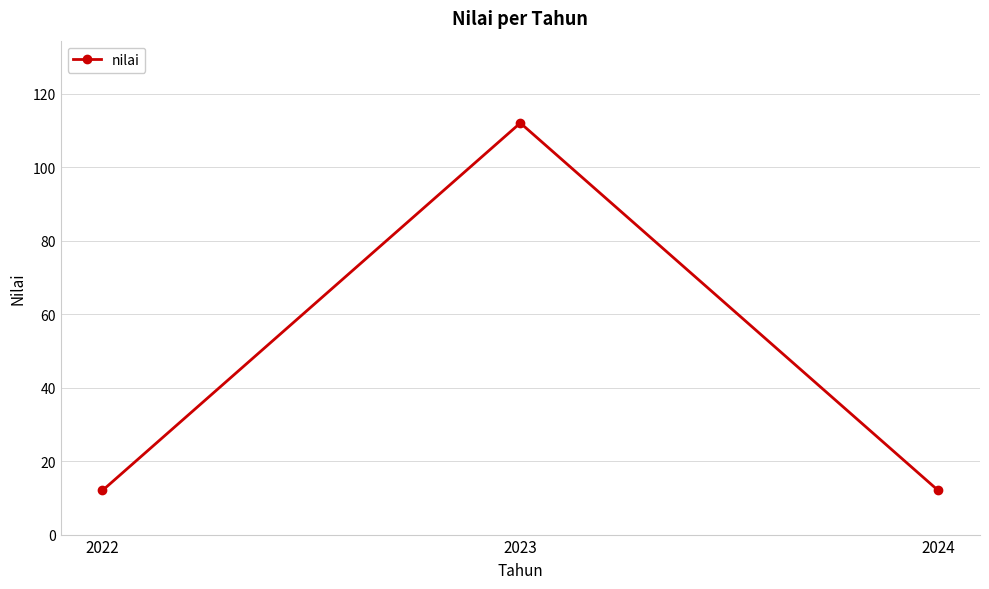

What is the ratio of the value at 2023 to the value at 2022?

9.3